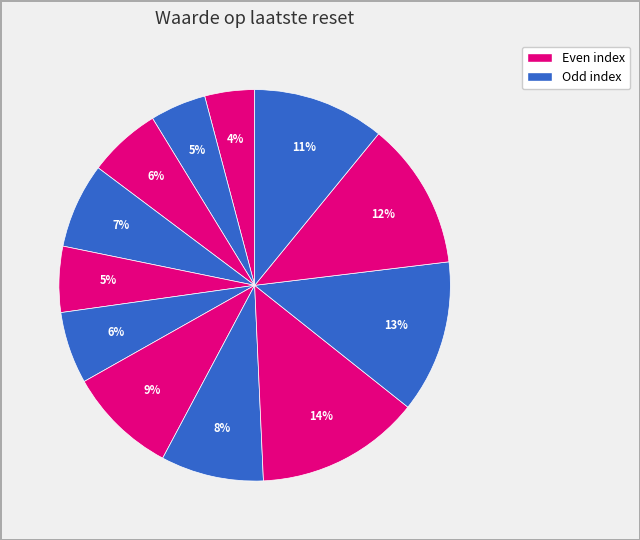

How many slices are in this pie chart?

12